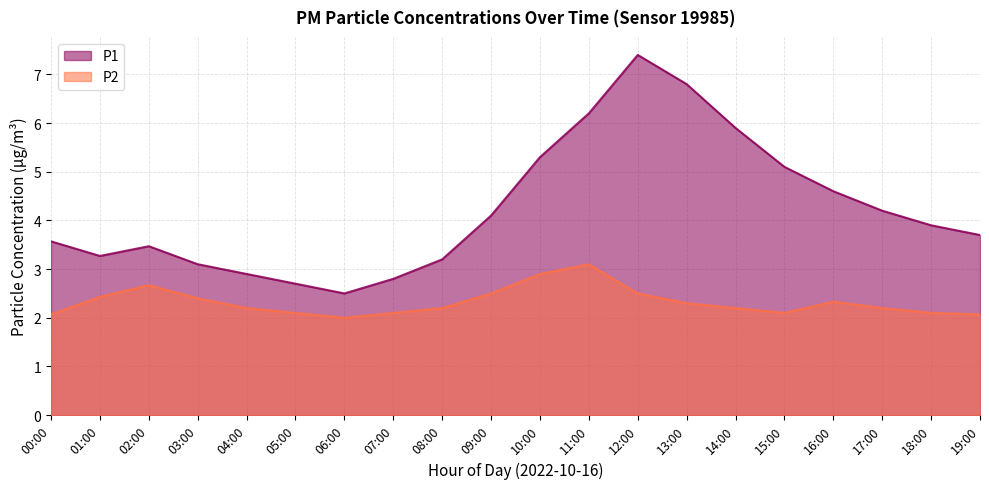

What is the label of the 1st point from the right?

19:00